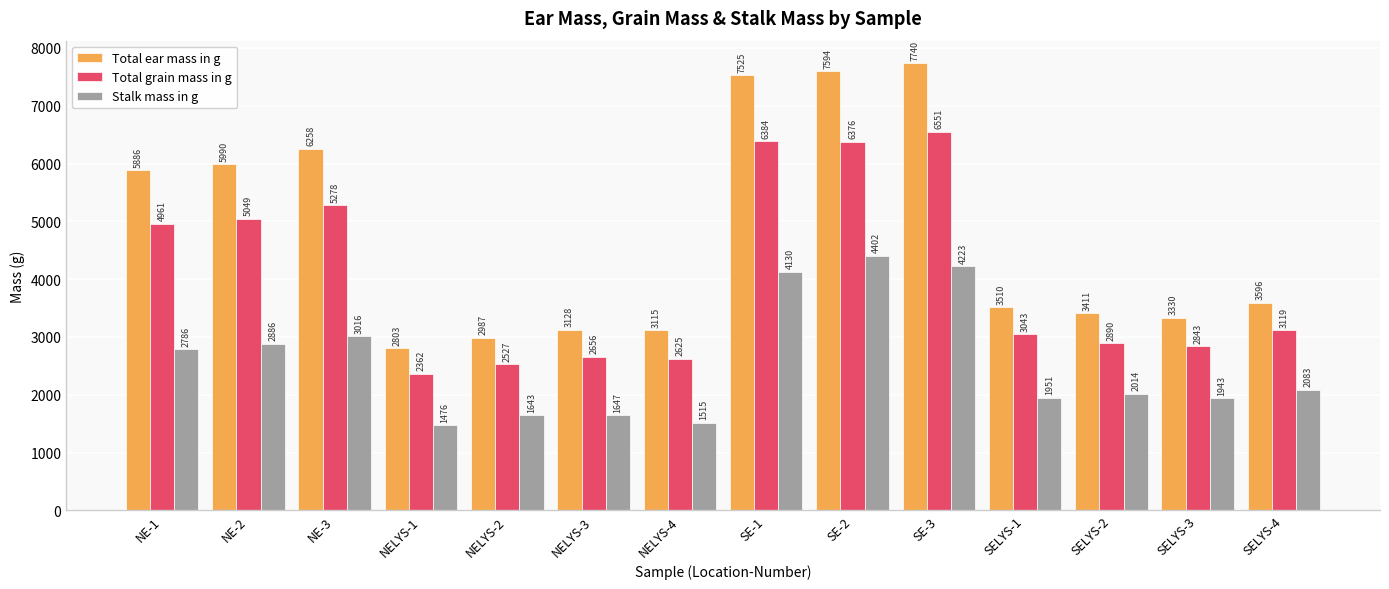

Which series has the widest spread of values?

Total ear mass in g